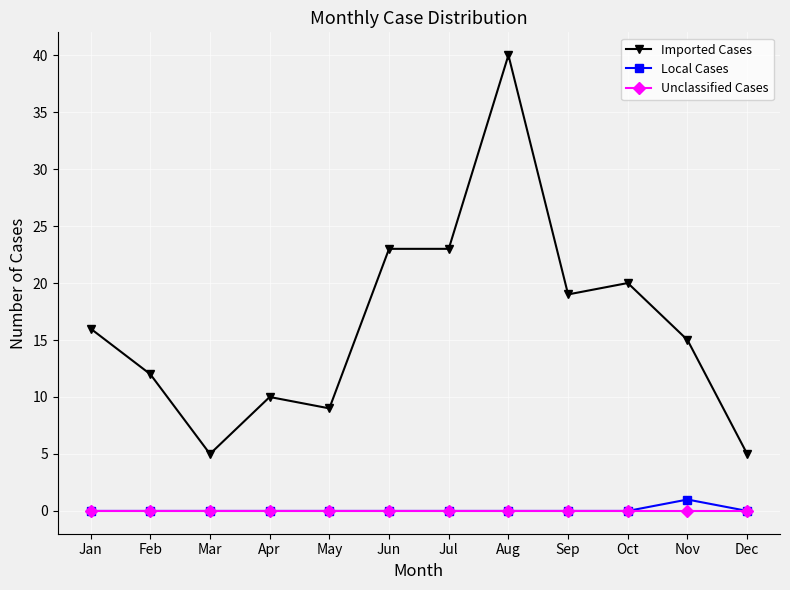

True or false: Imported Cases and Unclassified Cases cross at least once.

False